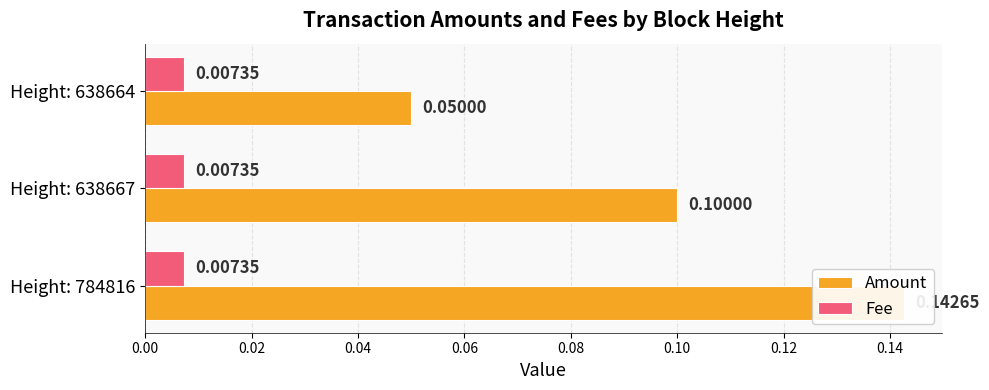

At how many categories does at least one series exceed 0?

3